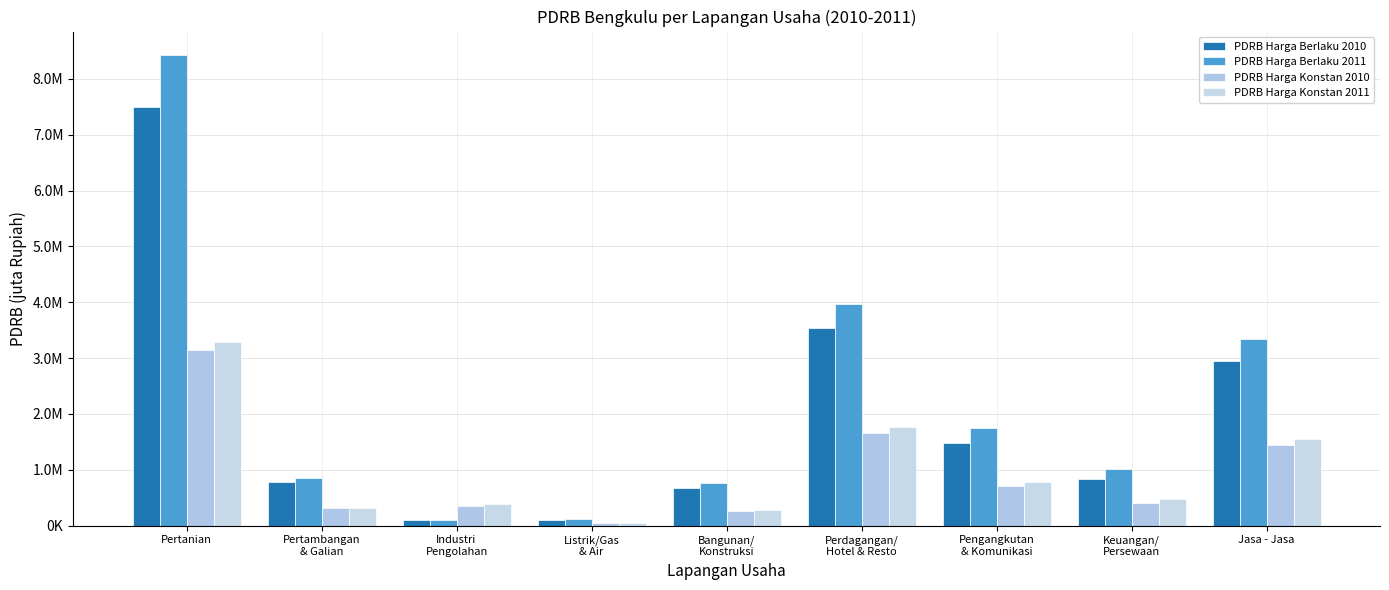

How many values in the PDRB Harga Berlaku 2010 series are below 837987?

4